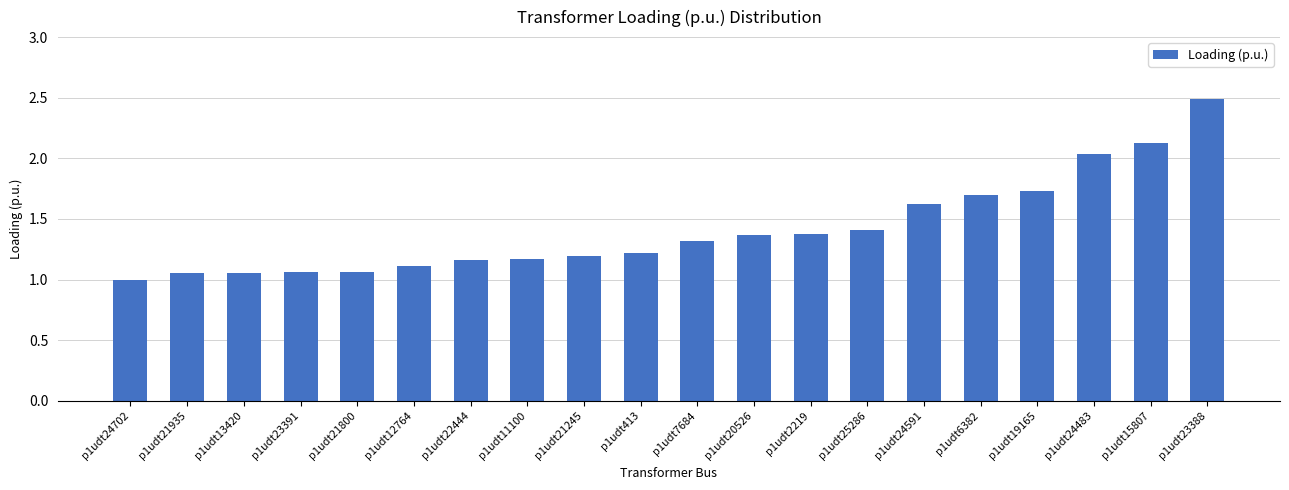

How many data points does each series have?

20